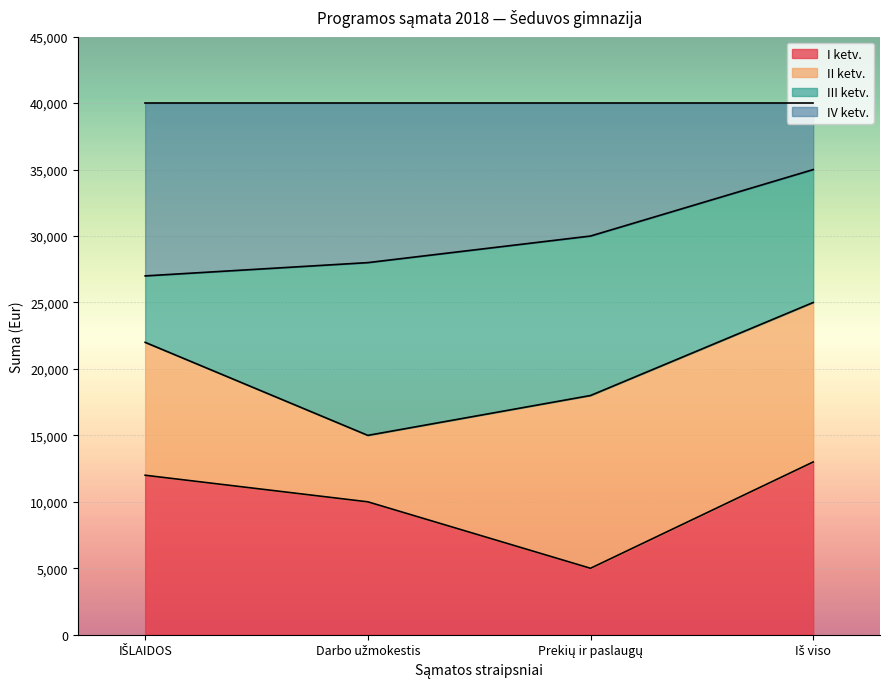

What is the lowest value of the I ketv. series?

5000